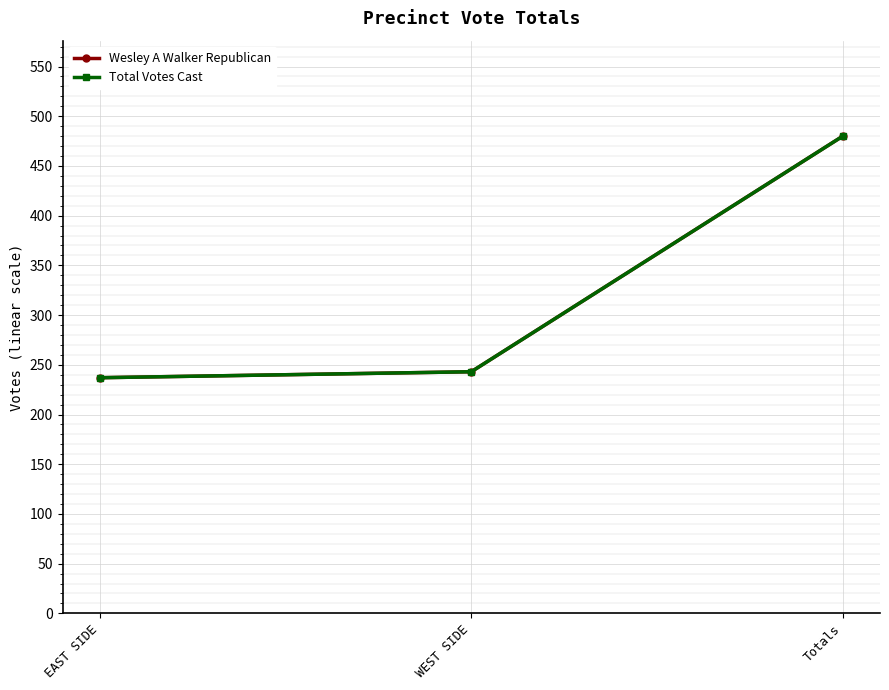

Rank the categories by Total Votes Cast value from lowest to highest.

EAST SIDE, WEST SIDE, Totals